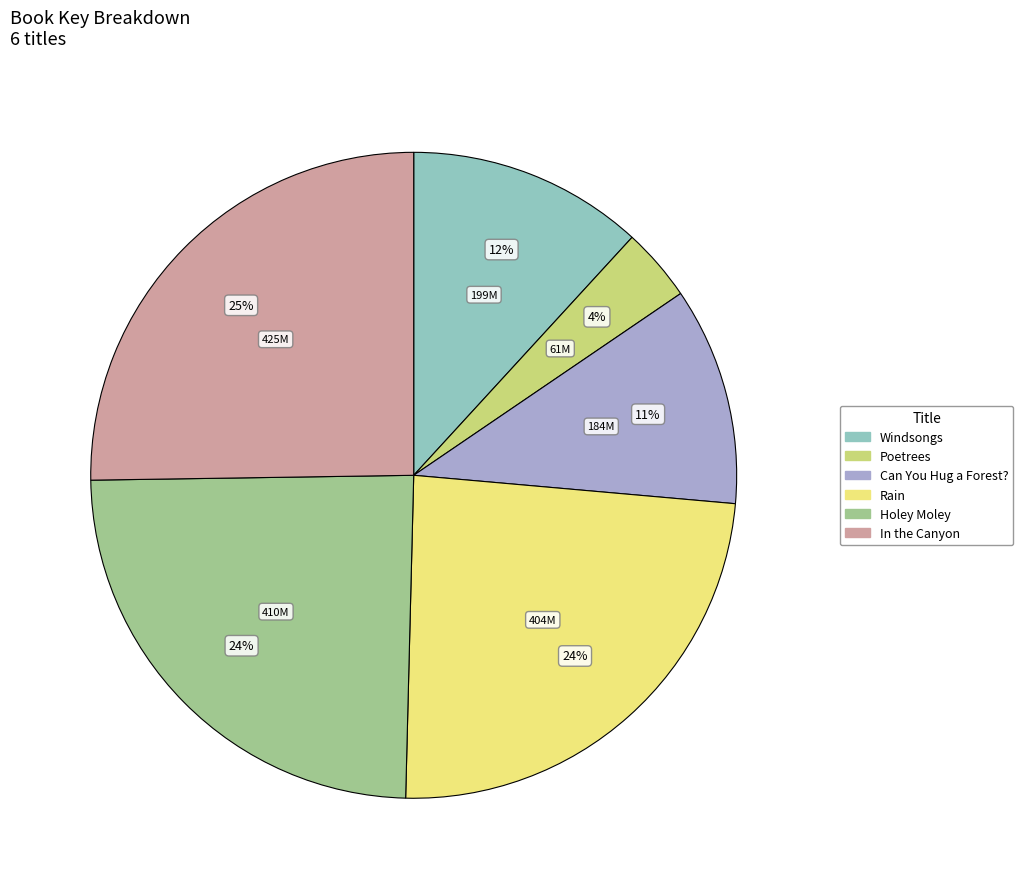

Is there any slice that represents more than half of the pie?

No